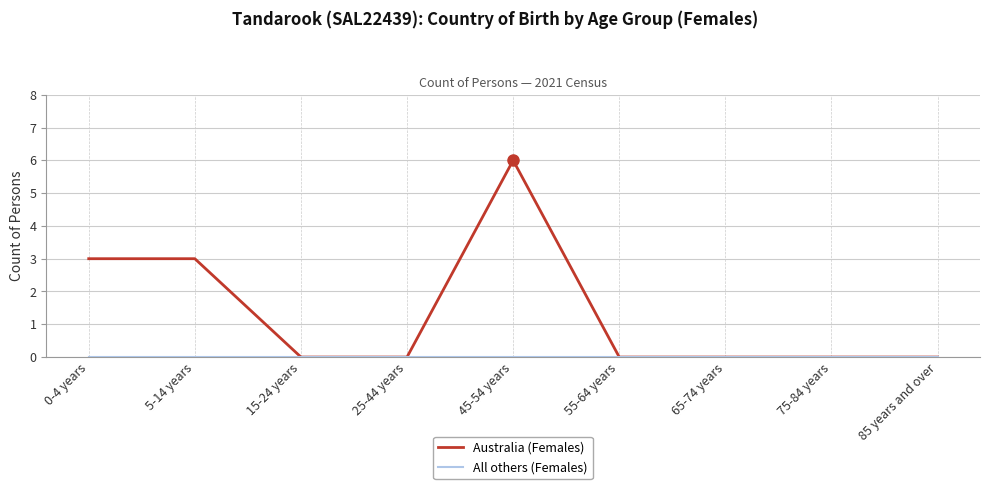

What position from the left is 55-64 years?

6